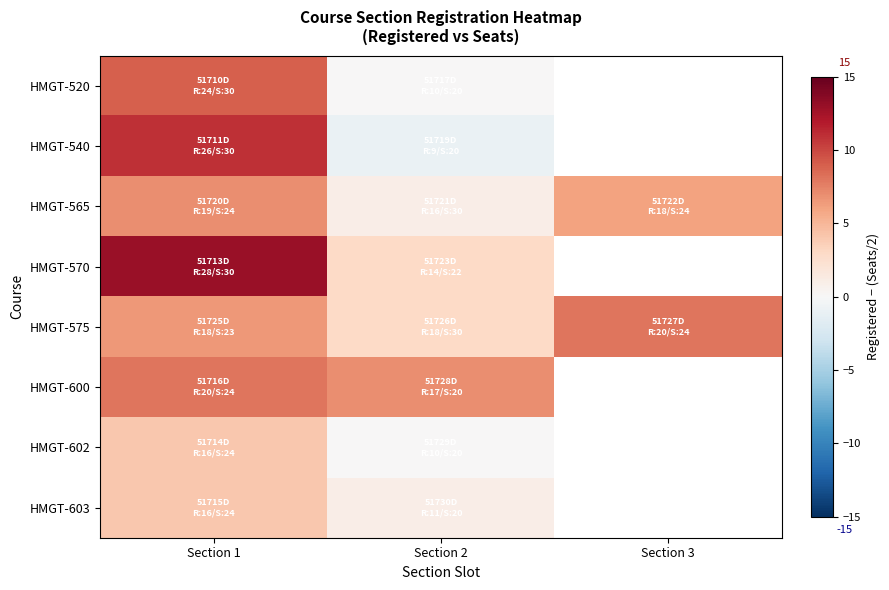

What value does the HMGT-540 series have at Section 1?

11.0